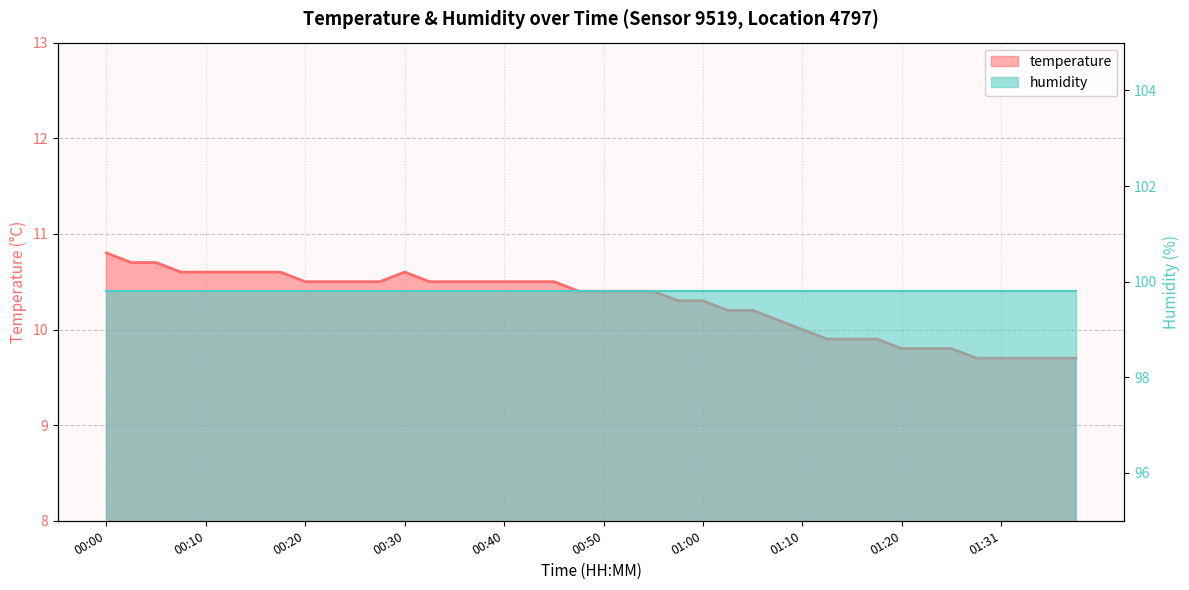

Count the number of values greater than 10.

28